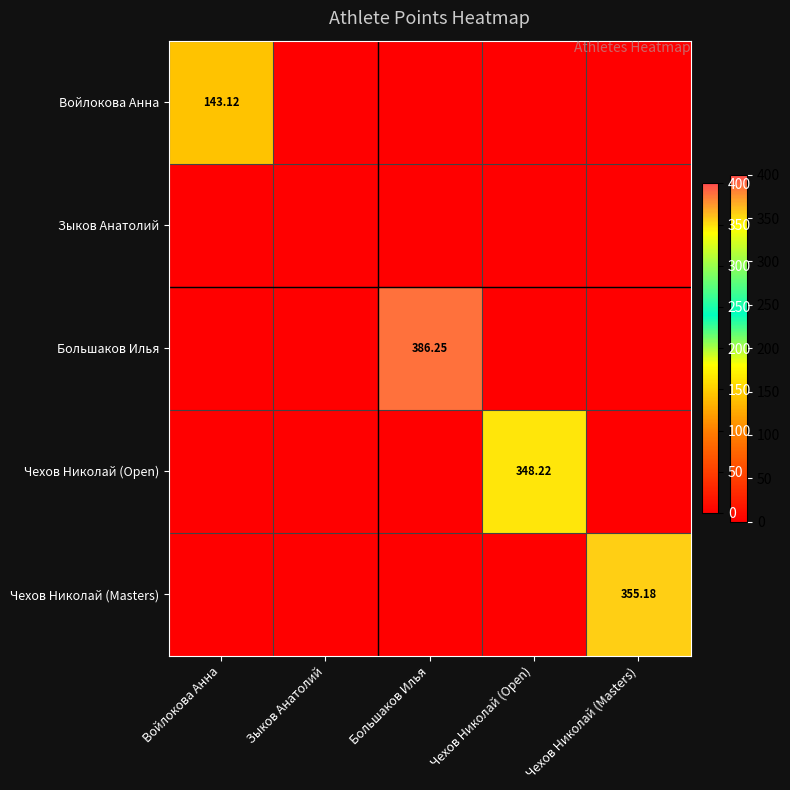

What is the difference between the highest and lowest values at Войлокова Анна?

143.1